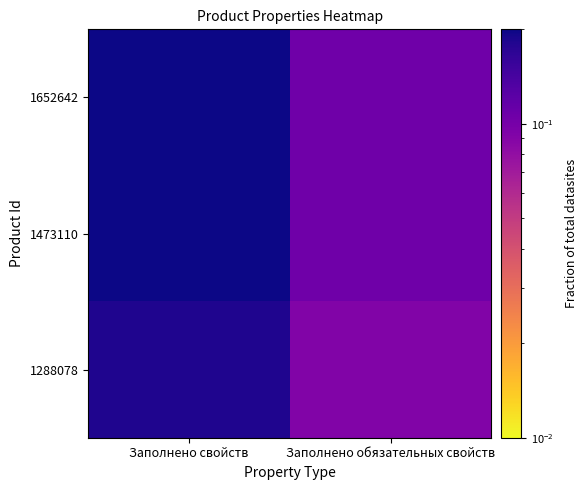

Reading left to right, transcribe all the data shown in this chart.

1652642: Заполнено свойств=0.3	Заполнено обязательных свойств=0.1
1473110: Заполнено свойств=0.2	Заполнено обязательных свойств=0.1
1288078: Заполнено свойств=0.2	Заполнено обязательных свойств=0.1